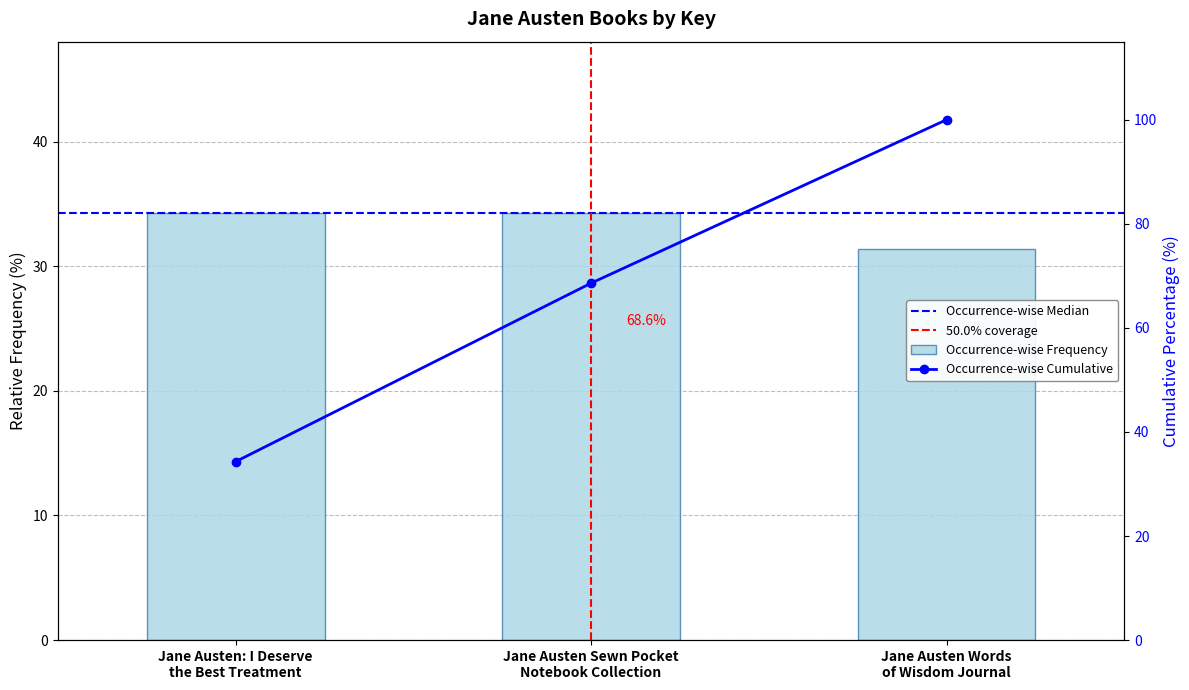

What is the label of the 3rd bar from the left?

Jane Austen Words
of Wisdom Journal